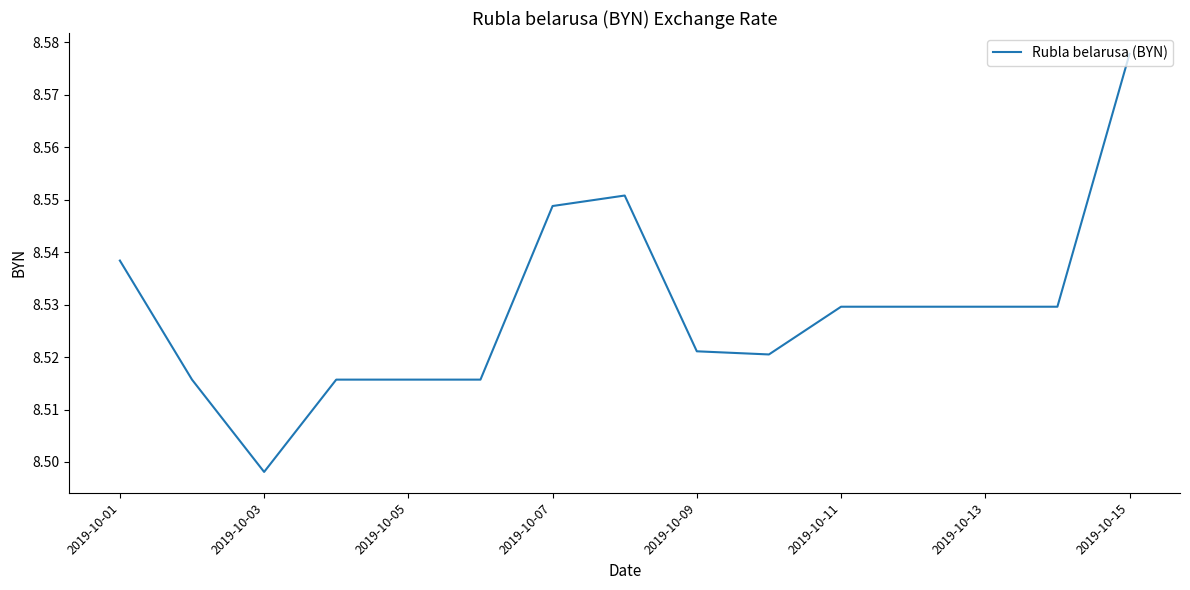

How many points are higher than both their immediate neighbors (excluding endpoints)?

1